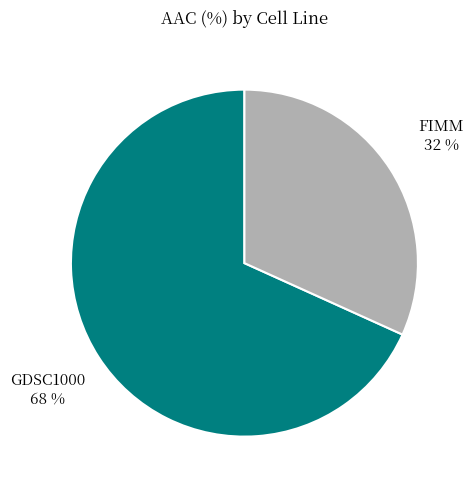

How many slices are in this pie chart?

2